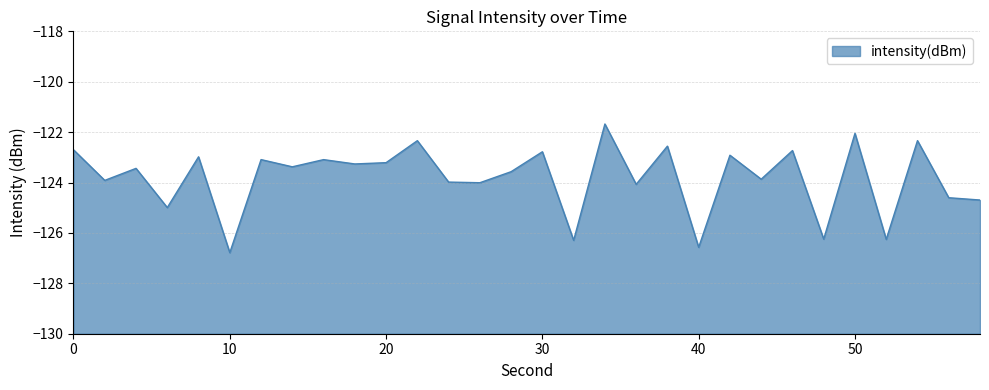

Is it true that the value at 52 is -126.3?

True